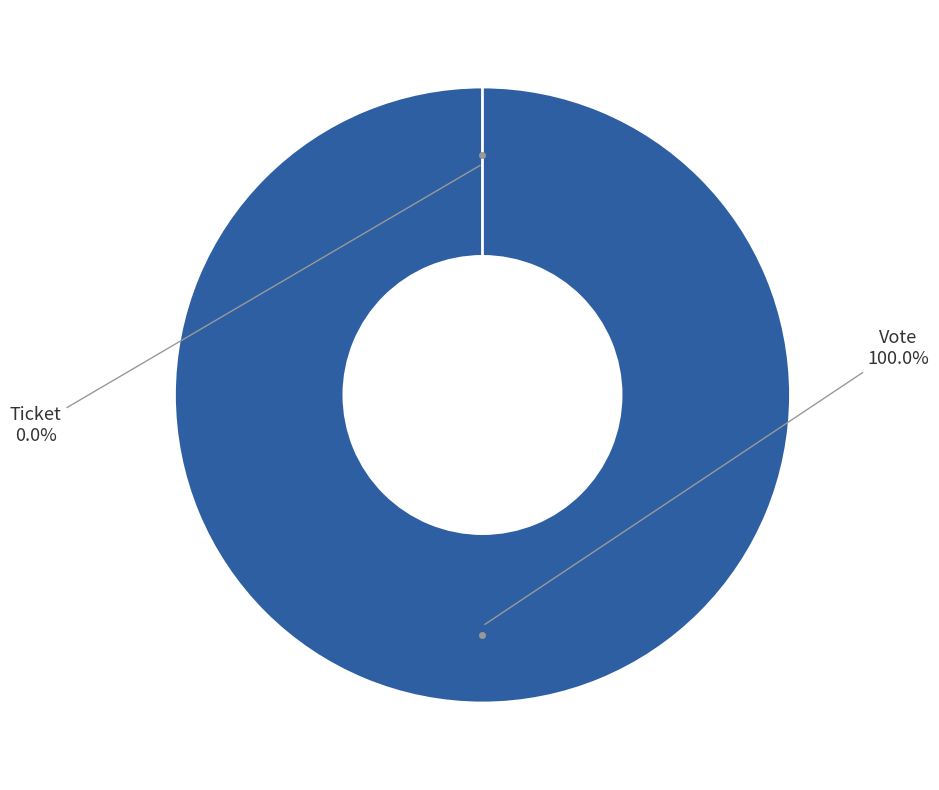

Between Vote and Ticket, which is larger?

Vote